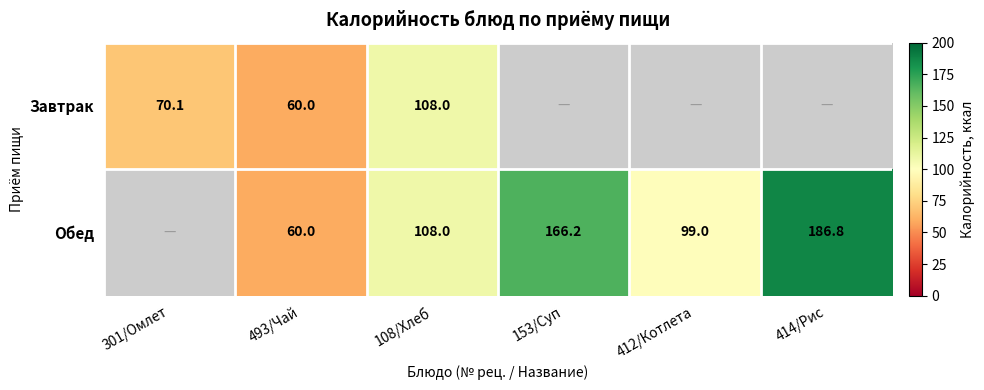

The value of Завтрак at 108/Хлеб is 108.0. True or false?

True